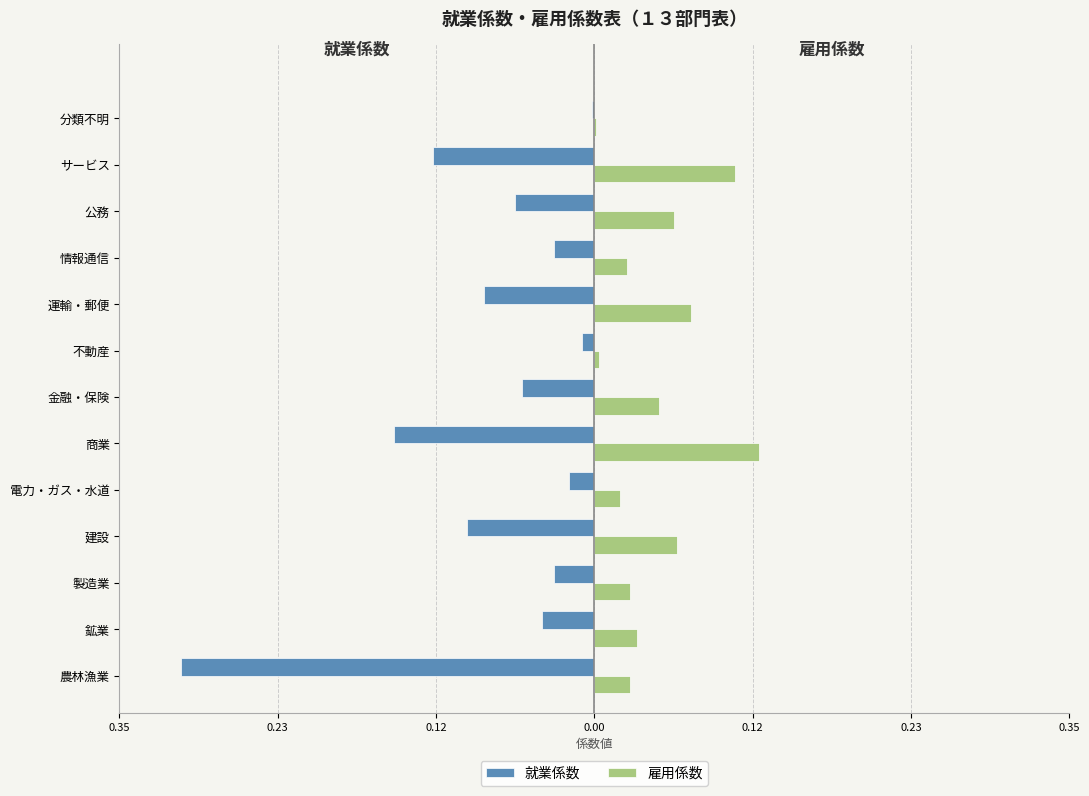

Rank the series by their average value, from highest to lowest.

雇用係数, 就業係数